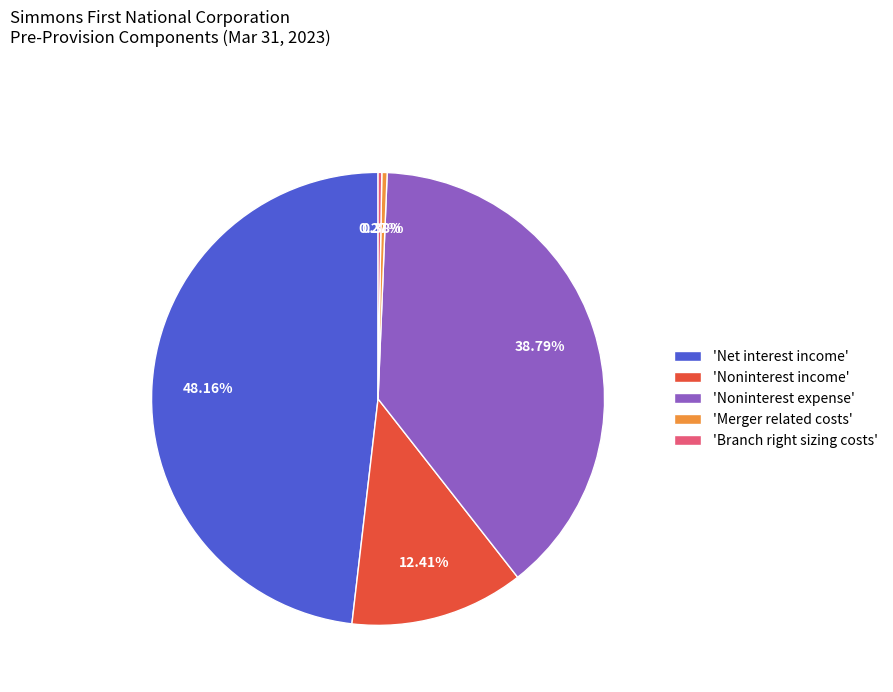

Combined, do 'Noninterest income' and 'Merger related costs' account for over 50%?

No